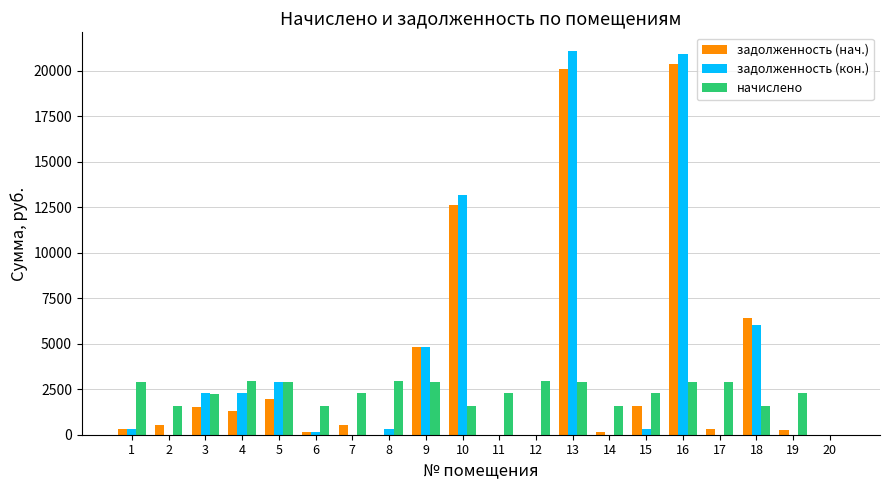

Between 10 and 14, which series saw the biggest shift?

задолженность (кон.)